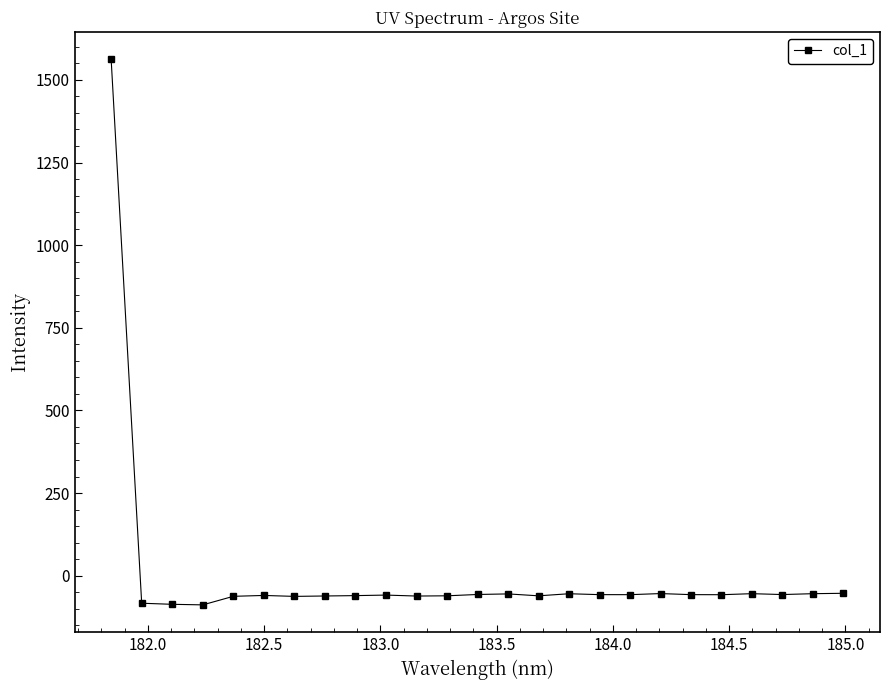

What is the value of the 8th point from the left?

-61.5